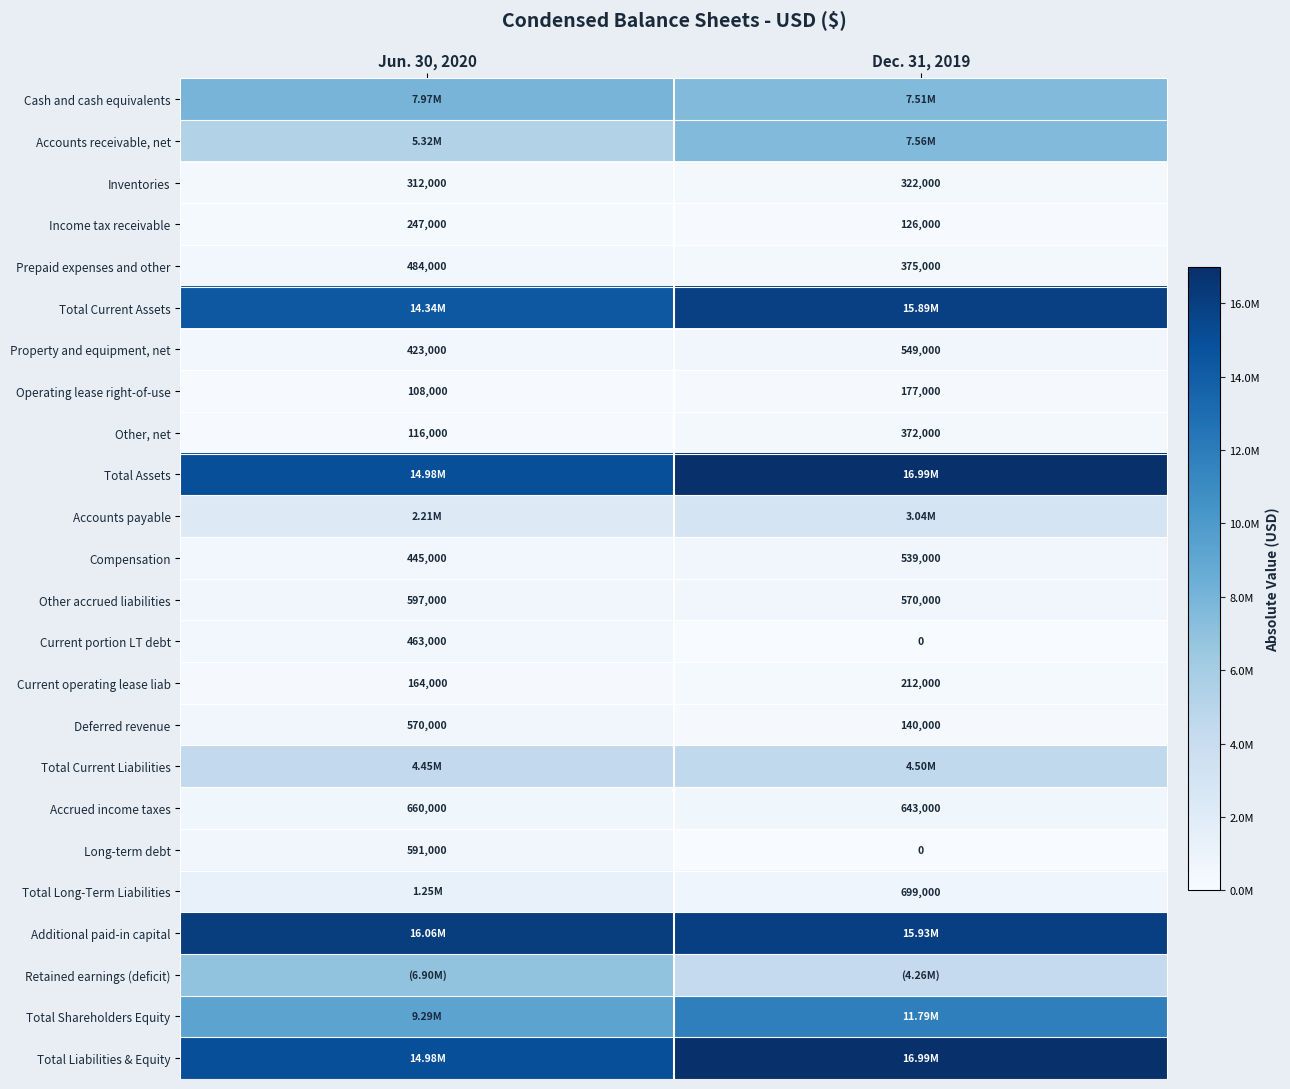

At how many categories does at least one series exceed 3908353?

2